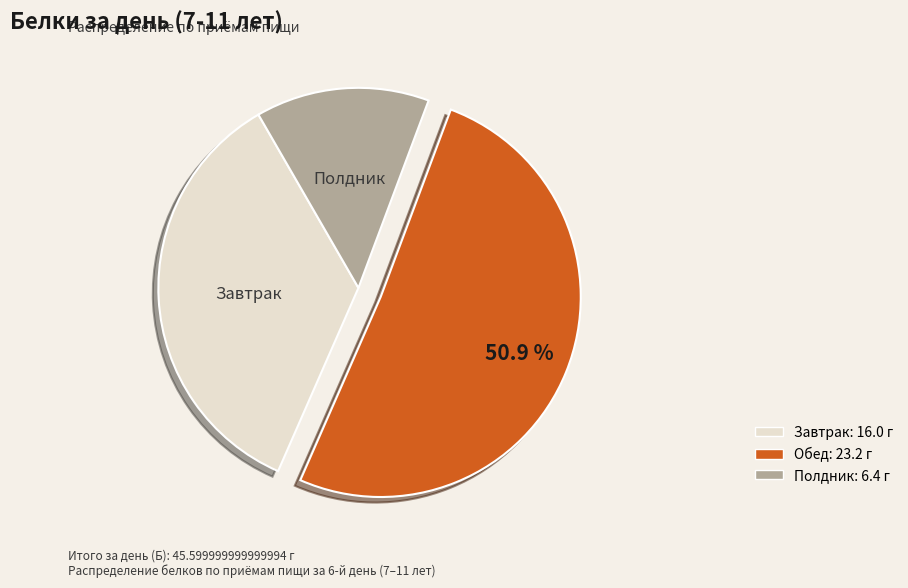

To the nearest percent, what is the average slice percentage?

33%